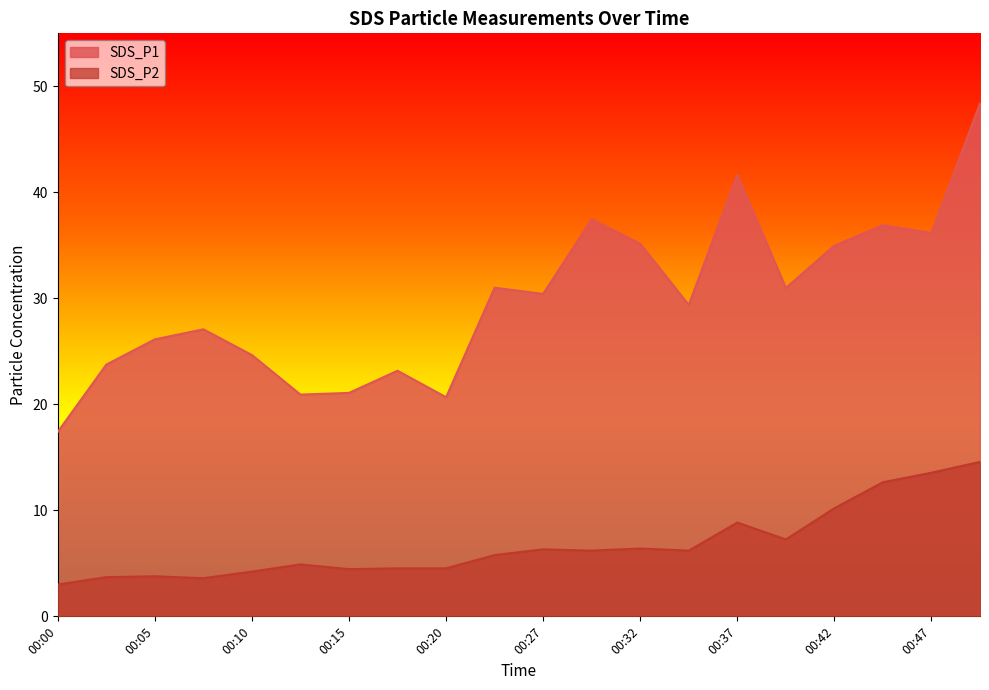

Reading left to right, list all the values displayed in this chart.

SDS_P1: 00:00=17.4	00:03=23.8	00:05=26.1	00:07=27.1	00:10=24.6	00:12=20.9	00:15=21.1	00:17=23.2	00:20=20.7	00:22=31.0	00:27=30.4	00:30=37.5	00:32=35.1	00:35=29.4	00:37=41.6	00:40=31.0	00:42=35.0	00:44=36.9	00:47=36.2	00:49=48.4
SDS_P2: 00:00=3.0	00:03=3.7	00:05=3.8	00:07=3.6	00:10=4.2	00:12=4.9	00:15=4.5	00:17=4.5	00:20=4.5	00:22=5.8	00:27=6.3	00:30=6.2	00:32=6.4	00:35=6.2	00:37=8.8	00:40=7.2	00:42=10.2	00:44=12.7	00:47=13.6	00:49=14.6